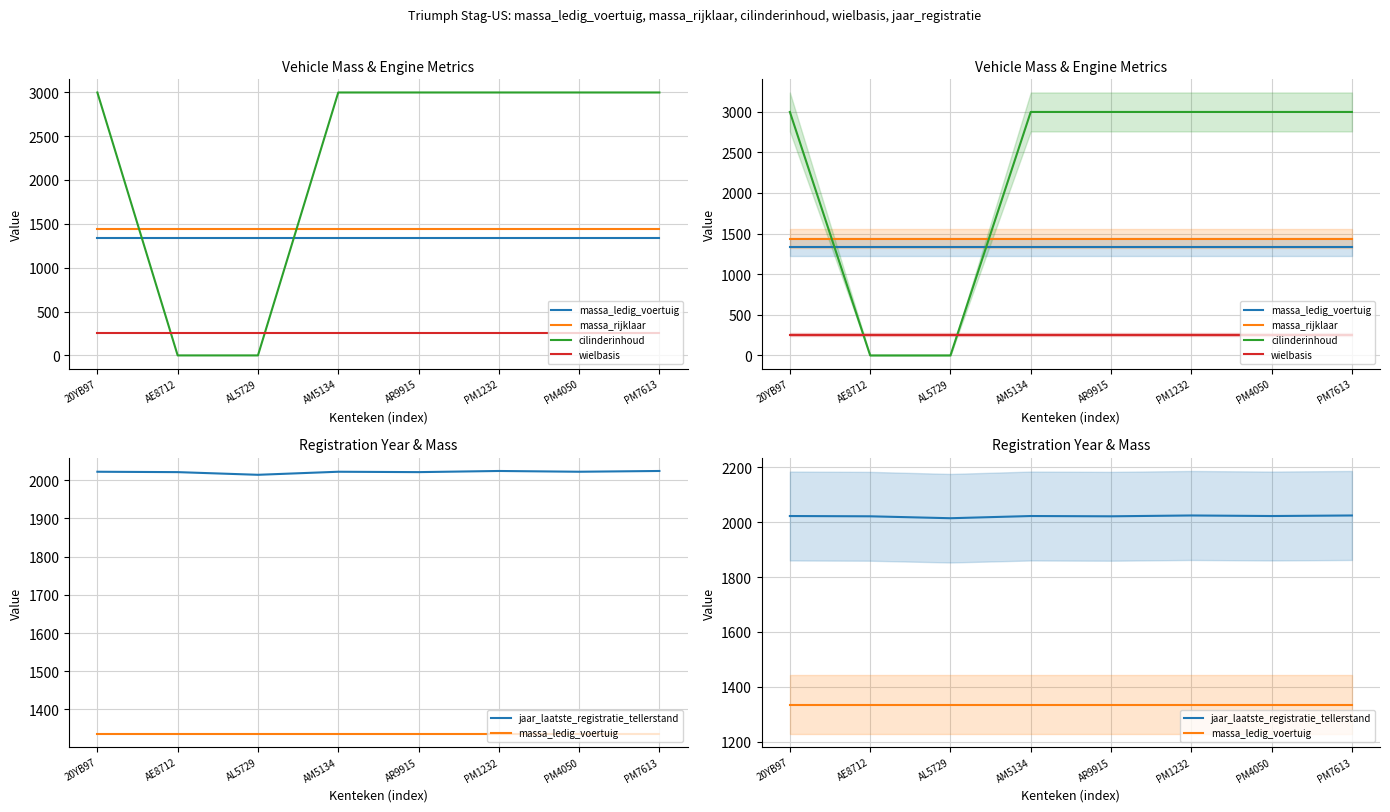

True or false: cilinderinhoud and massa_rijklaar intersect in this chart.

True